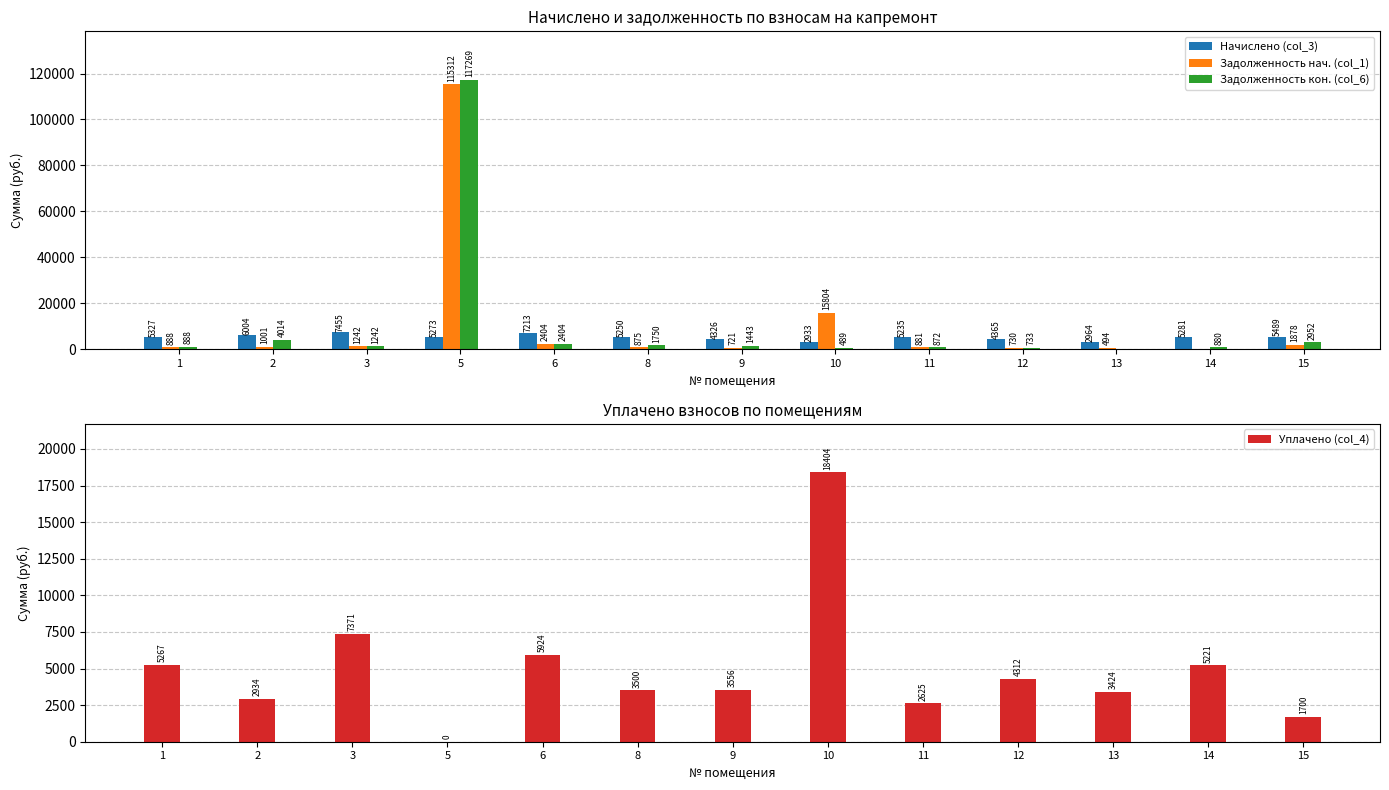

Rank the categories by Задолженность нач. (col_1) value from lowest to highest.

14, 13, 9, 12, 8, 11, 1, 2, 3, 15, 6, 10, 5